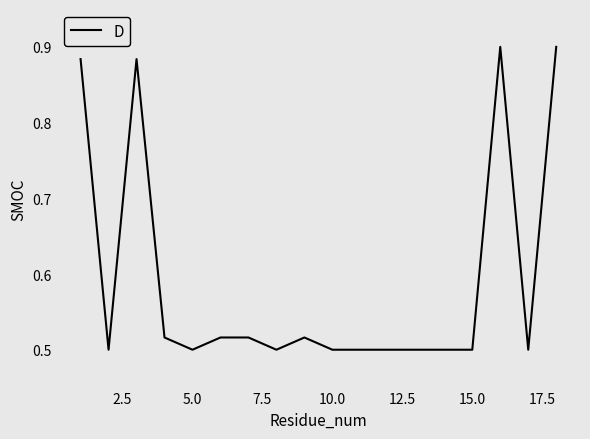

True or false: there are more than 2 points higher than both neighbors.

True